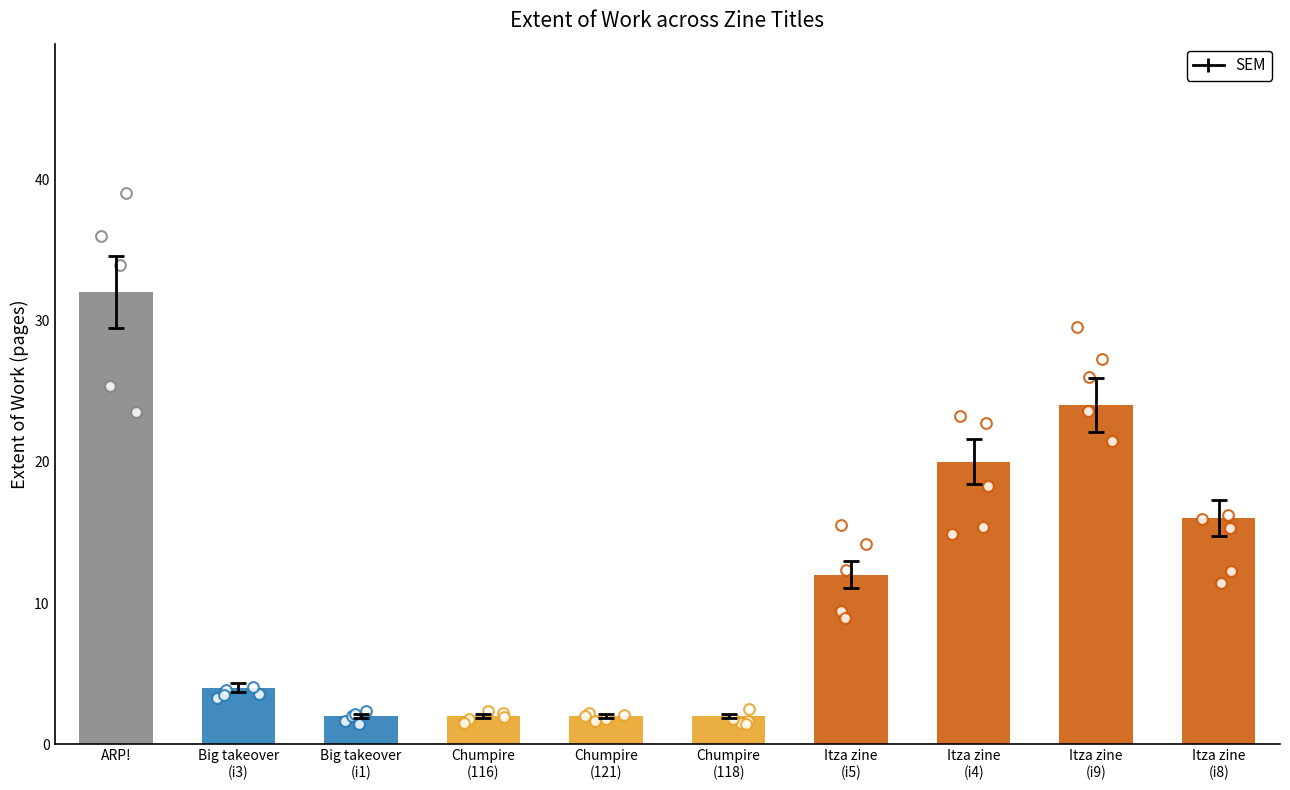

Between Chumpire
(118) and Big takeover
(i3), which is larger?

Big takeover
(i3)